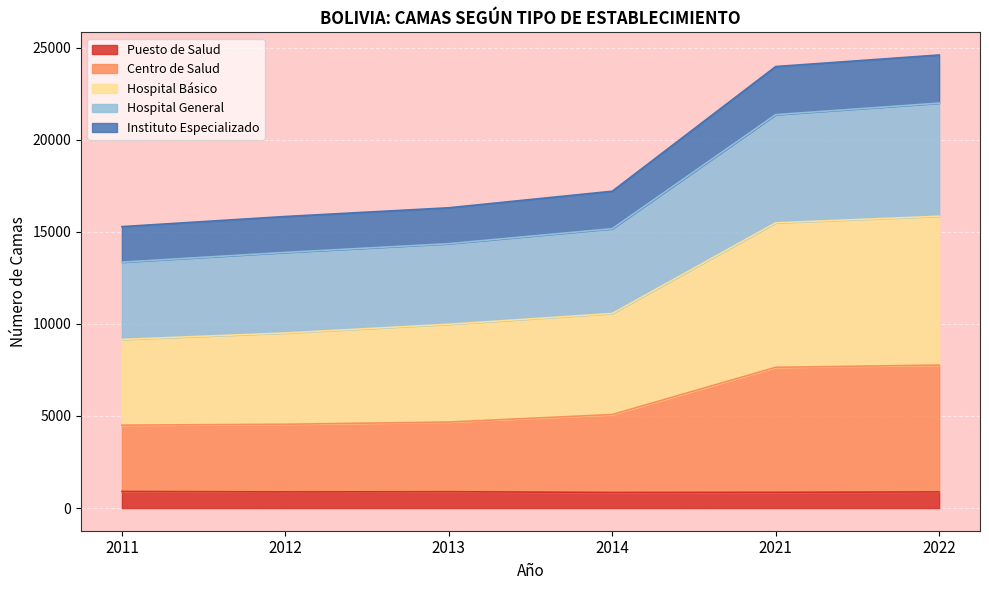

What is the minimum value for Puesto de Salud?

847